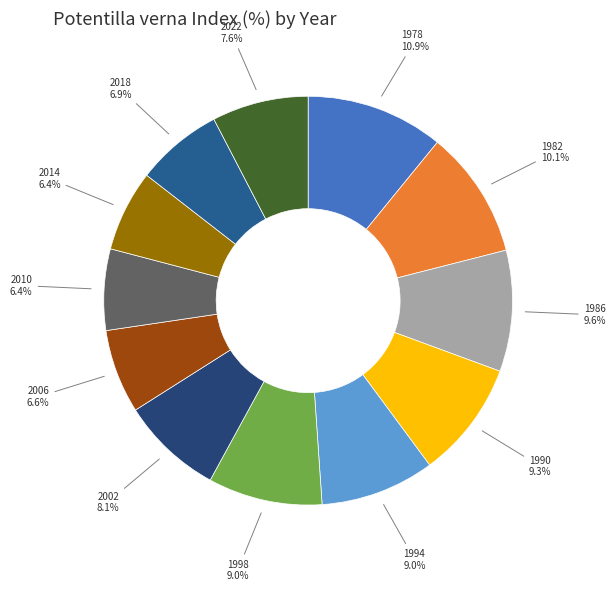

Does 2014 account for over 50% of the chart?

No